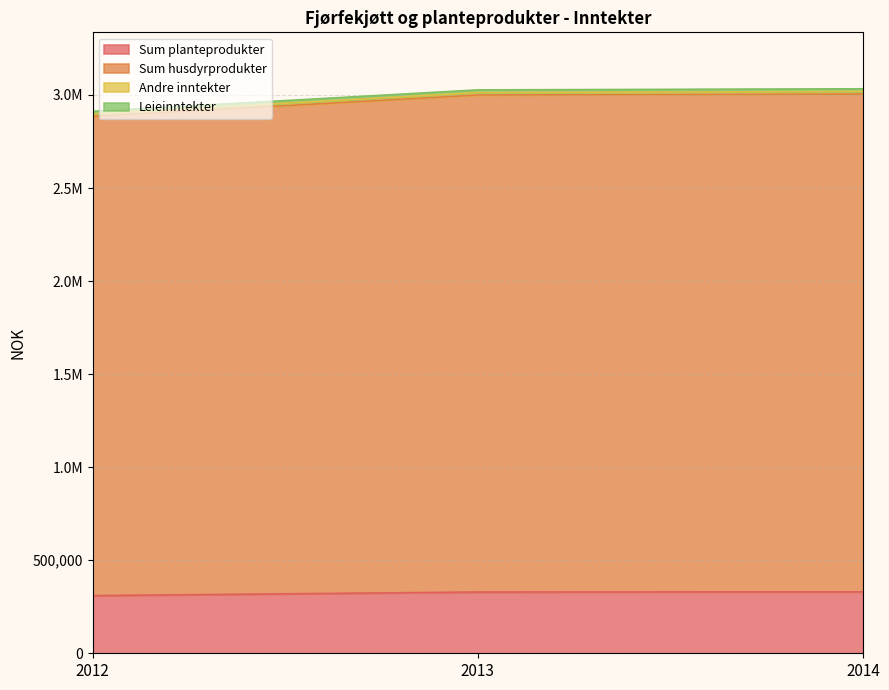

What is the spread (max minus min) of values at 2013?

2670786